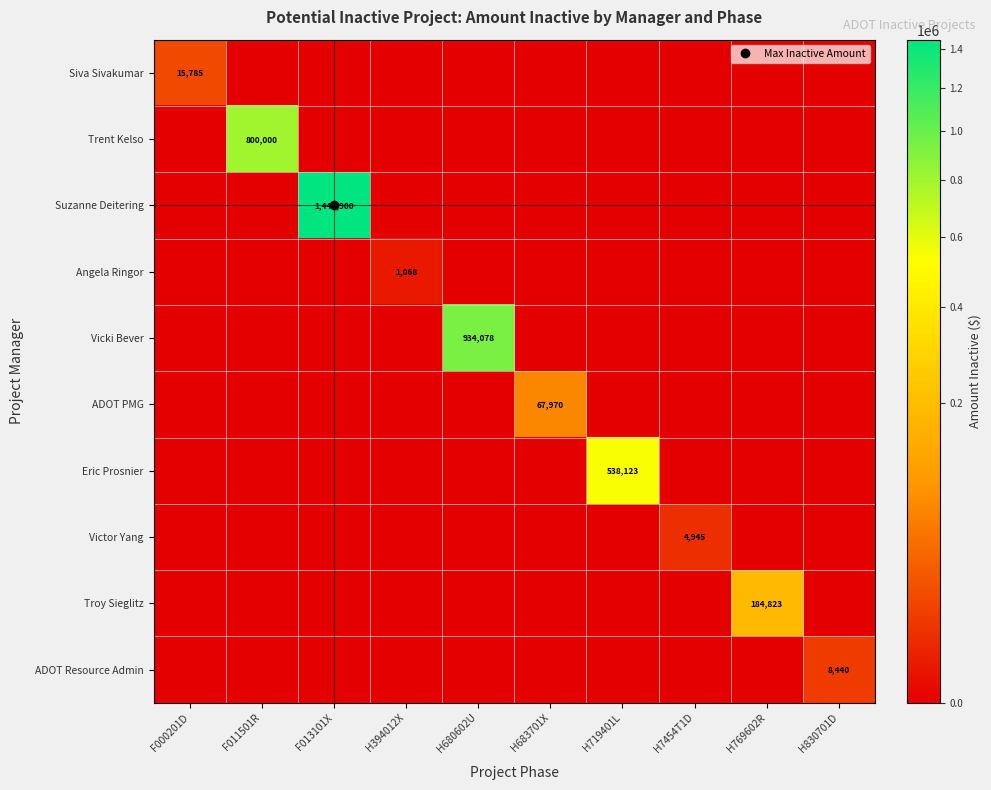

At which label does Vicki Bever reach its peak?

H680602U